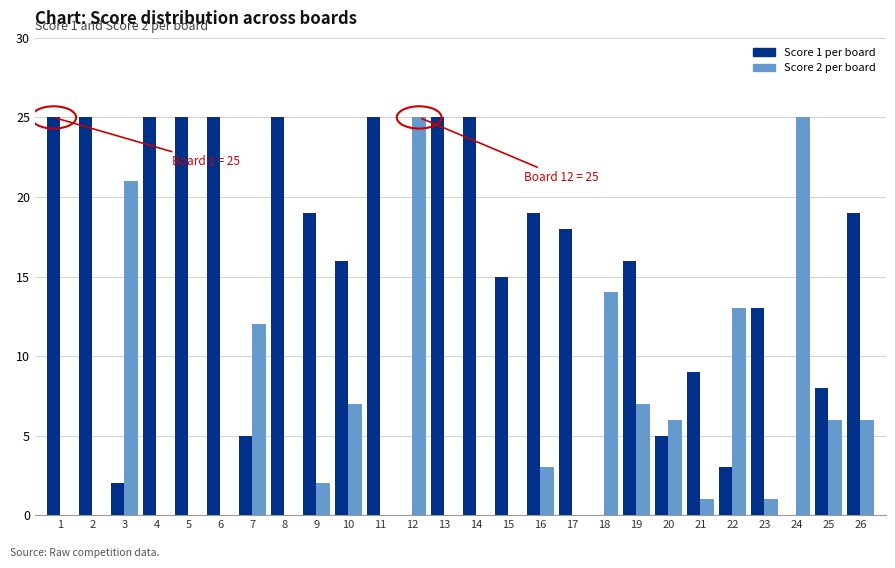

What is the greatest value displayed?

25